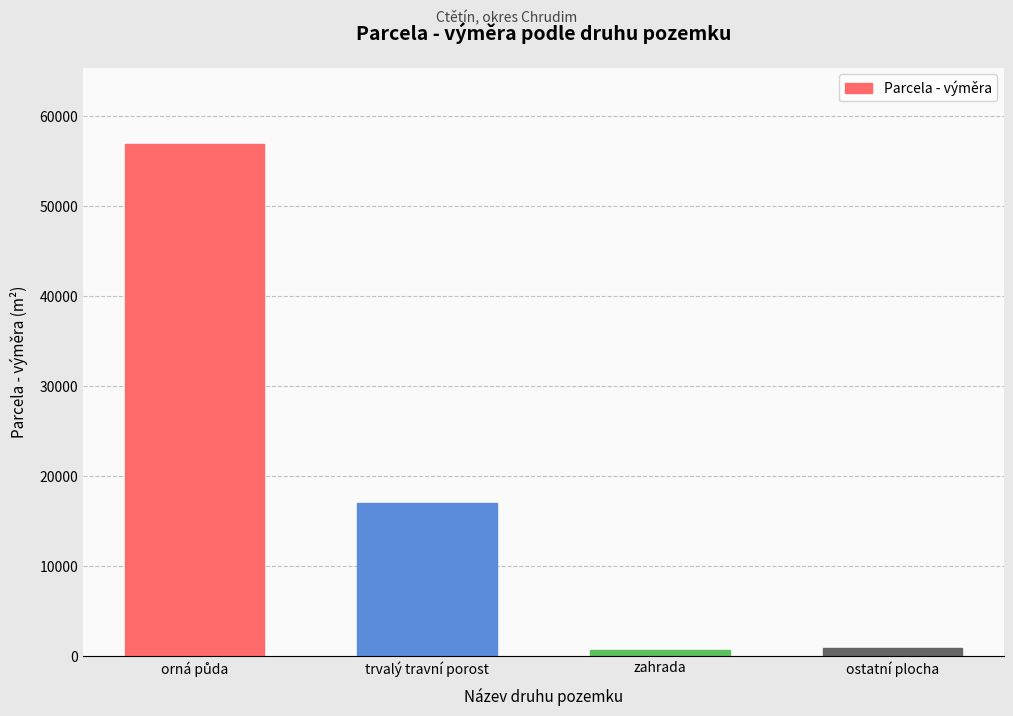

The chart shows a value of 29150 at trvalý travní porost. True or false?

False